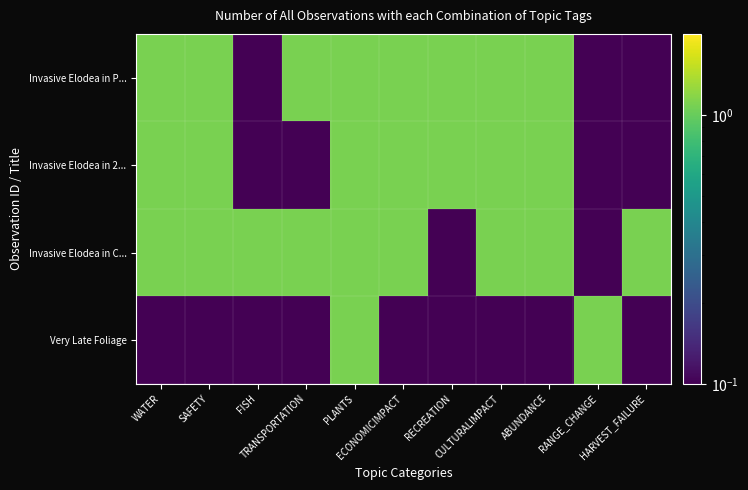

Which has a higher value, HARVEST_FAILURE or PLANTS?

PLANTS